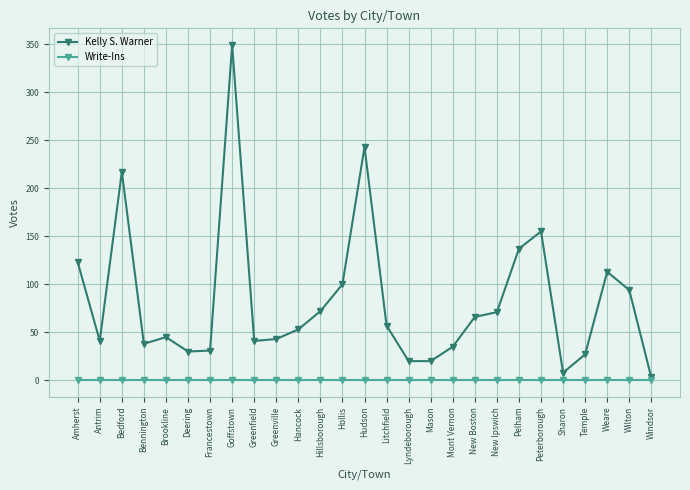

Between Francestown and Pelham, which series saw the biggest shift?

Kelly S. Warner